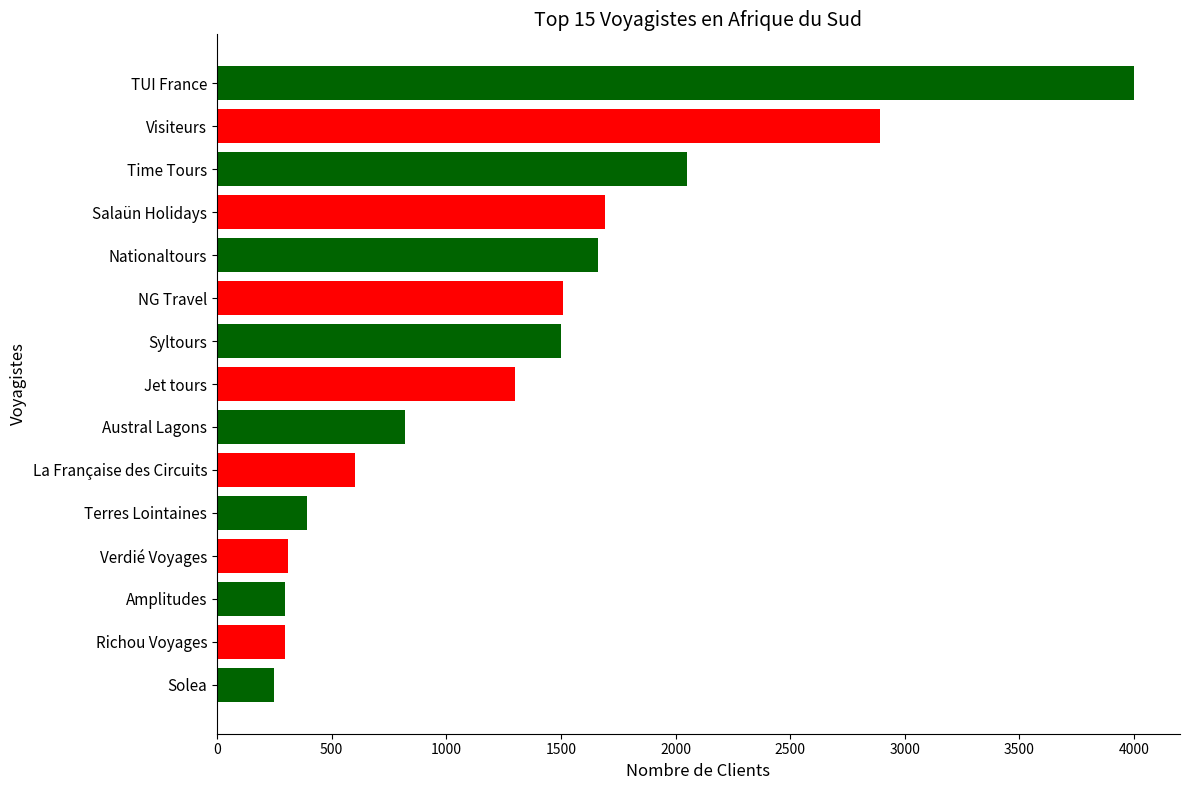

The chart shows a value of 2890 at Visiteurs. True or false?

True